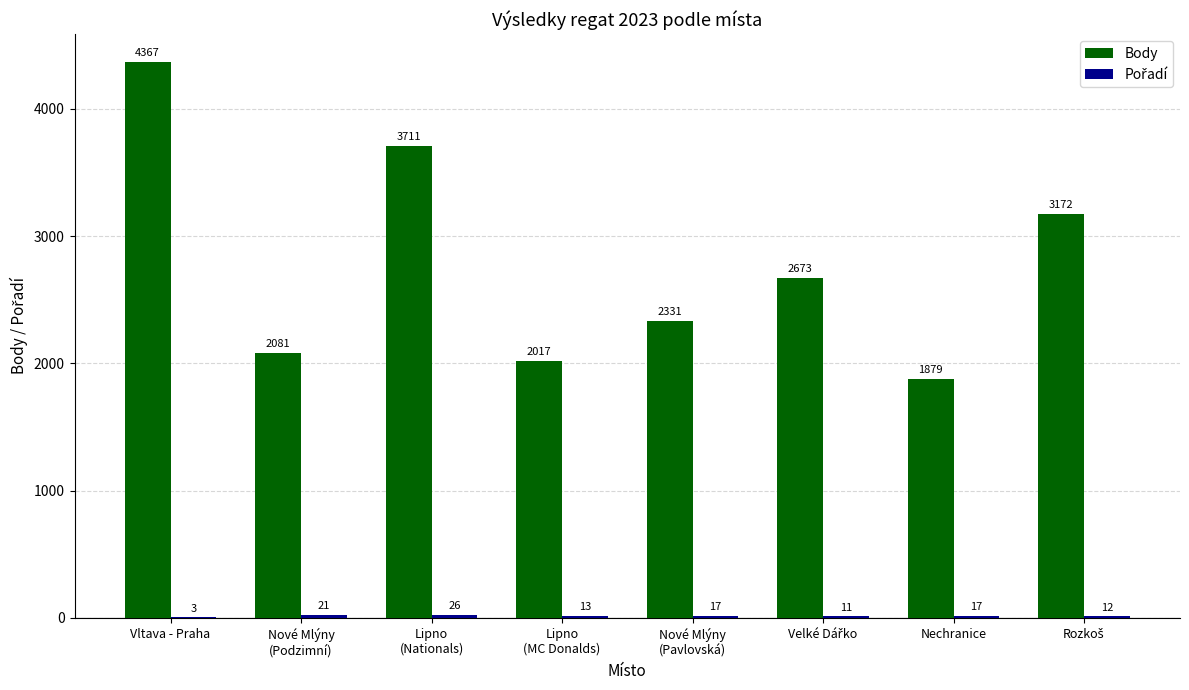

Where does the Body series first go above 2673?

Vltava - Praha